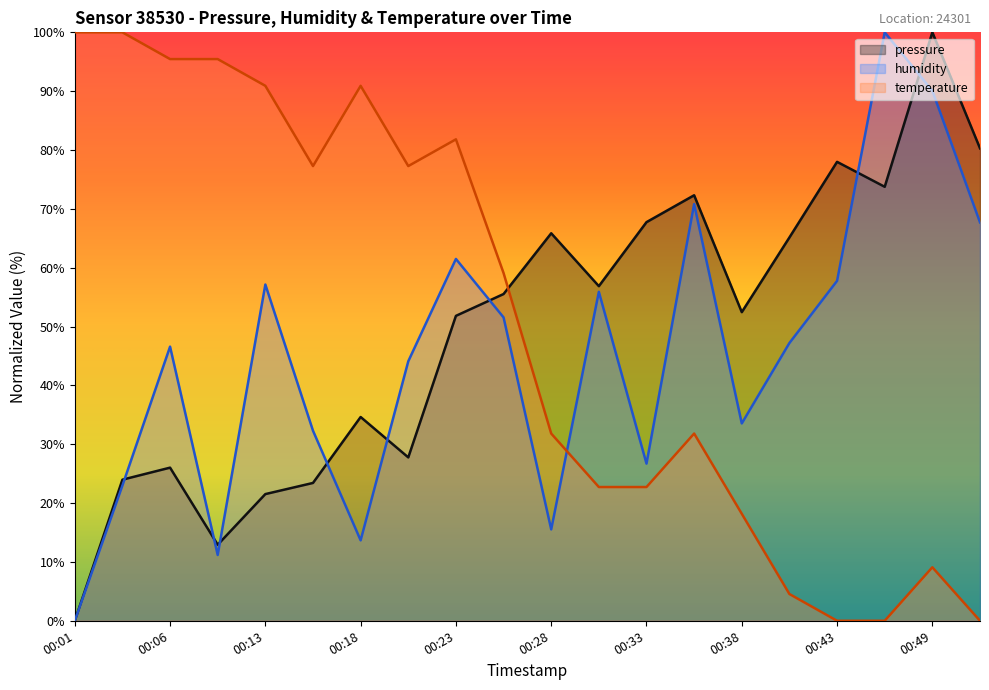

What is the average value of the pressure series?

49.5